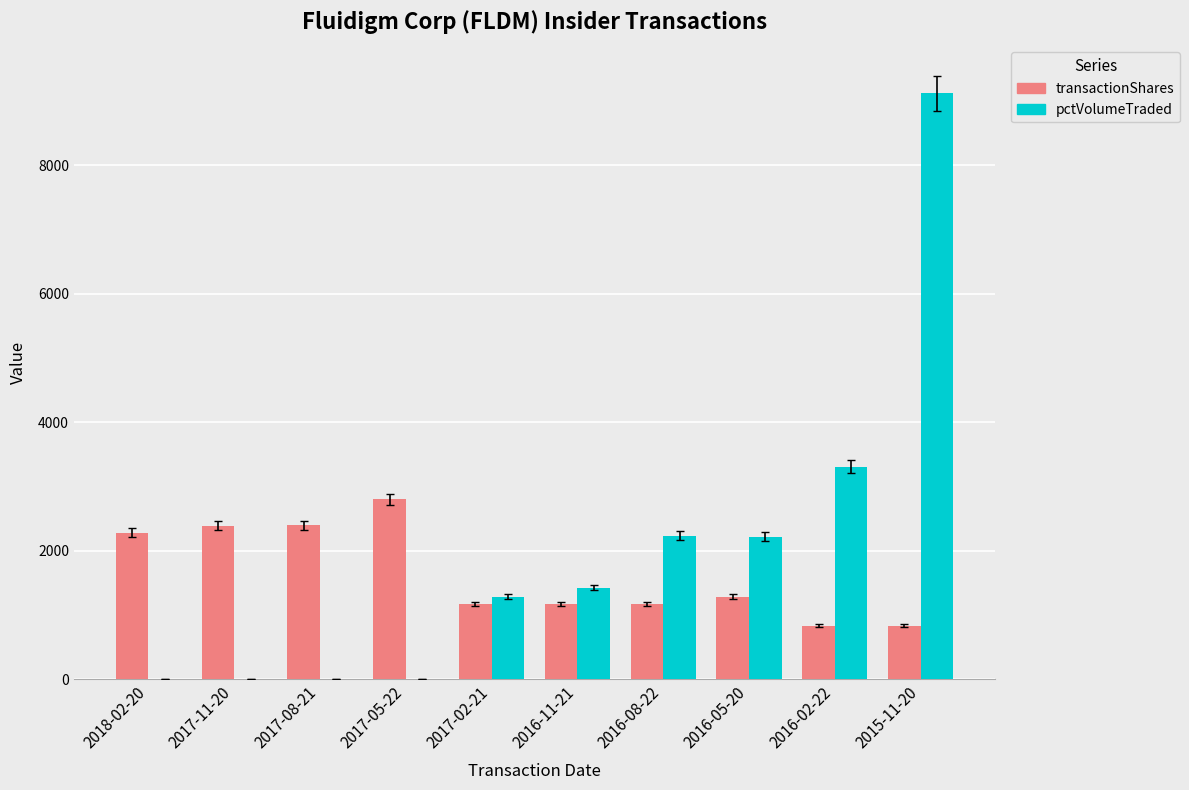

What is the maximum value shown in the chart?

9115